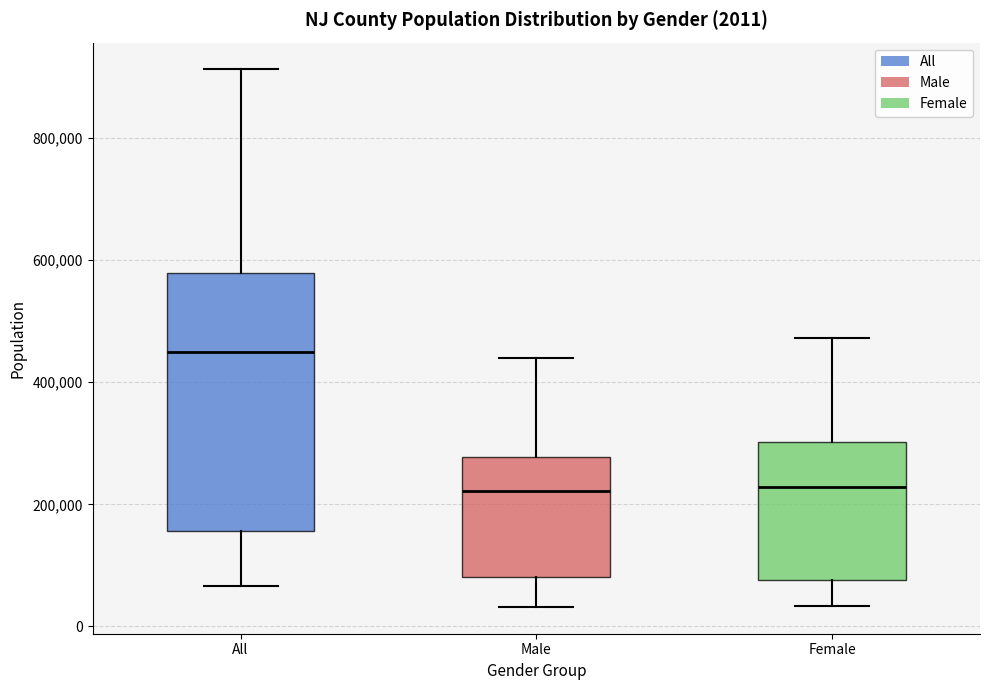

Which box has the highest median line?

All